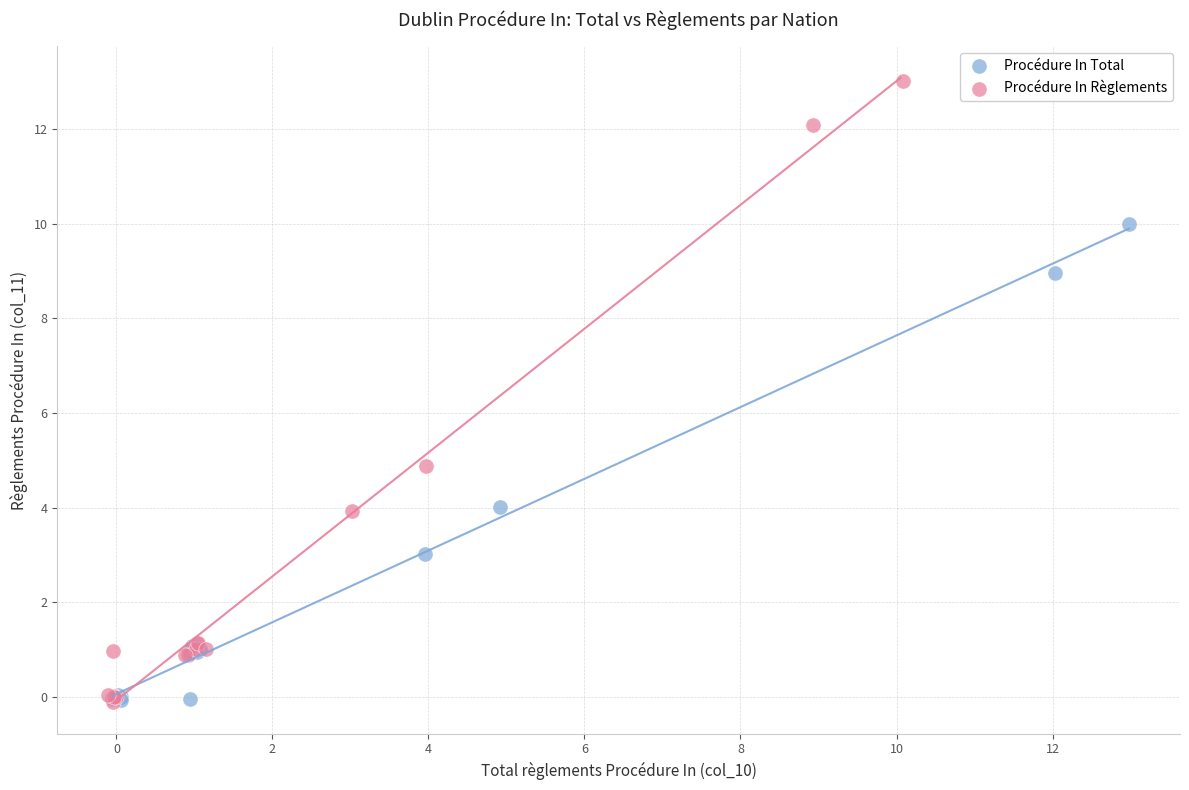

Which series has the largest Y range (max minus min)?

Procédure In Règlements